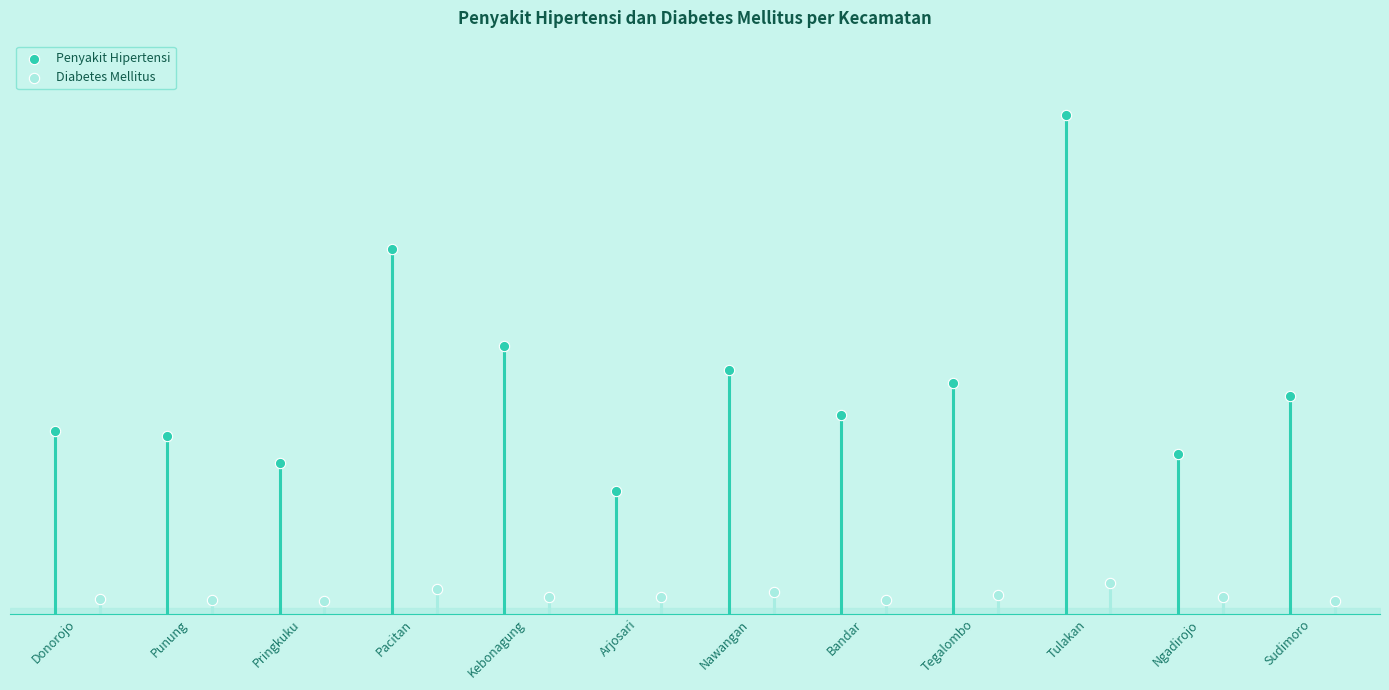

What are all the series names shown in the legend?

Penyakit Hipertensi, Diabetes Mellitus